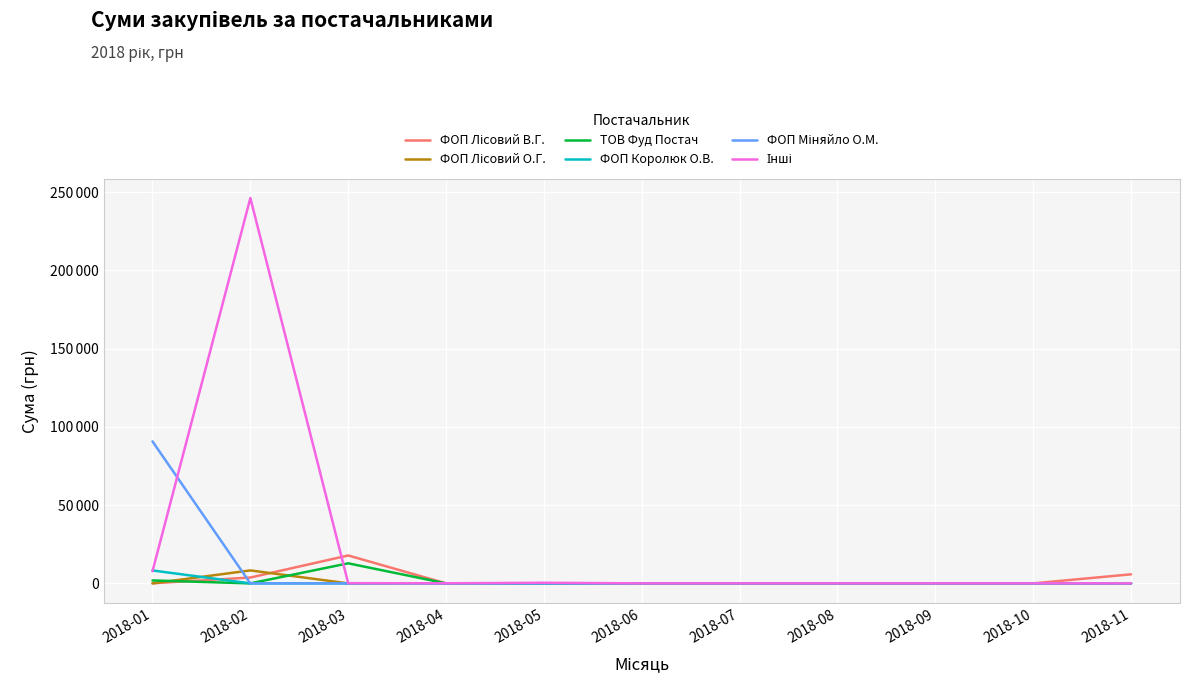

What is the spread (max minus min) of values at 2018-01?

90760.2